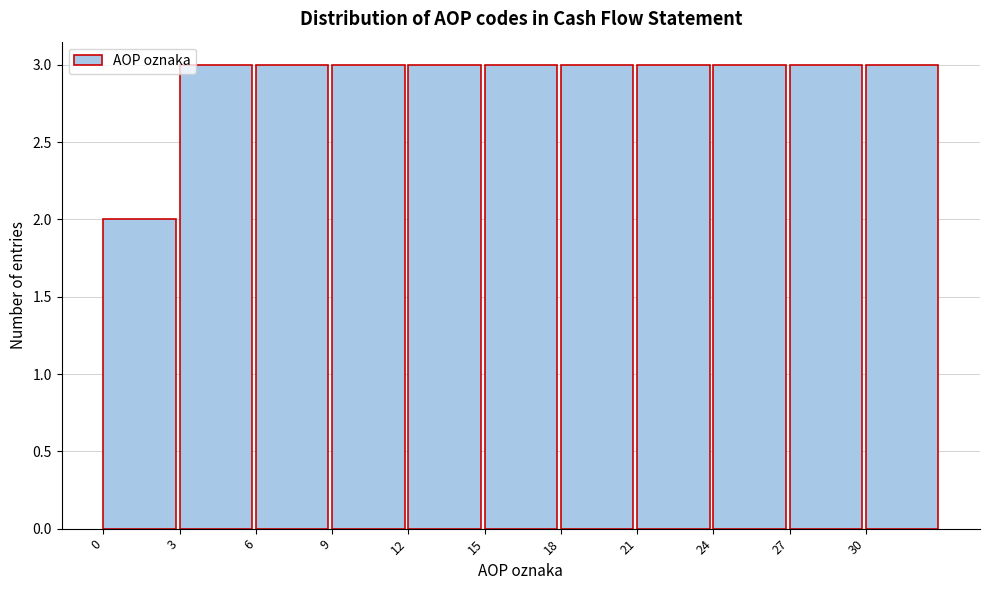

What is the height of the bar covering 21 to 24 on the x-axis? The values are not printed on the chart, so give them approximately, as read against the axis.

3